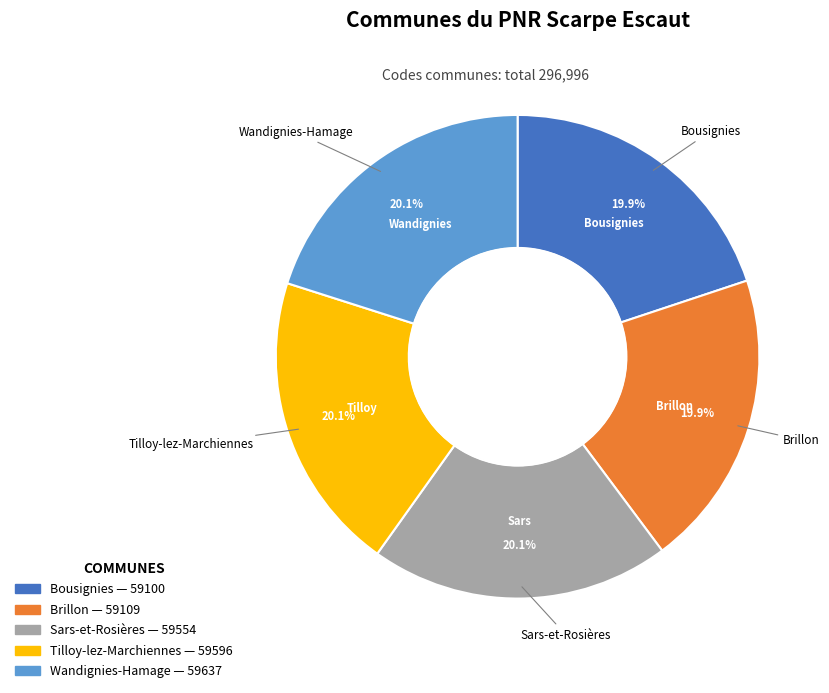

Is there any slice that represents more than half of the pie?

No